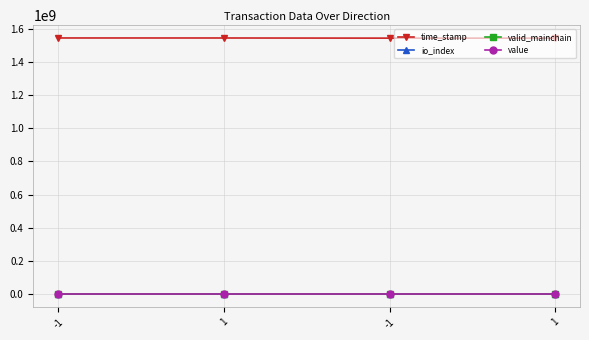

What is the sum of all io_index values?

132.0